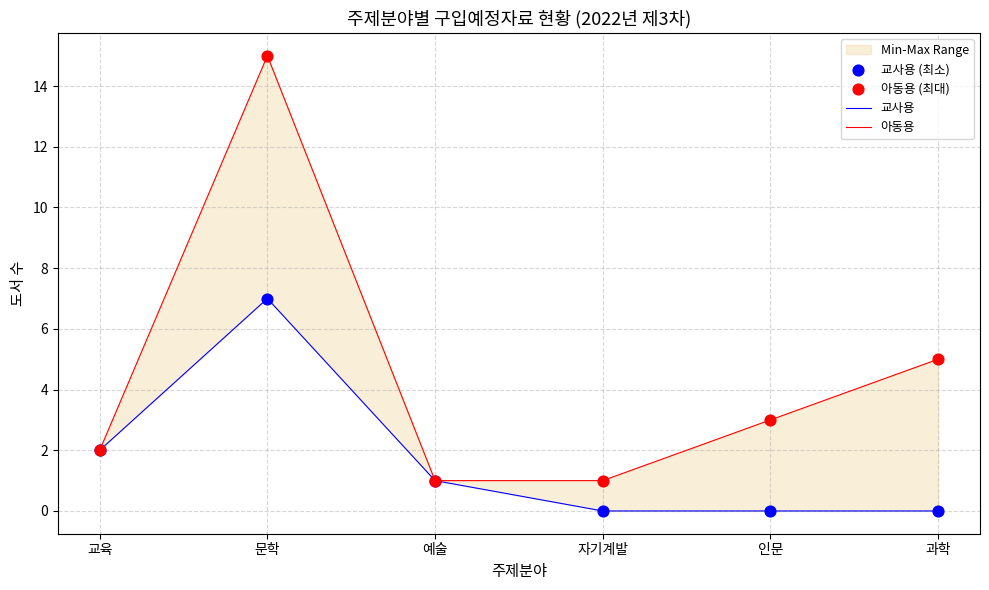

Is the value of 교사용 at 예술 greater than the value of 교사용 (최소) at 인문?

Yes